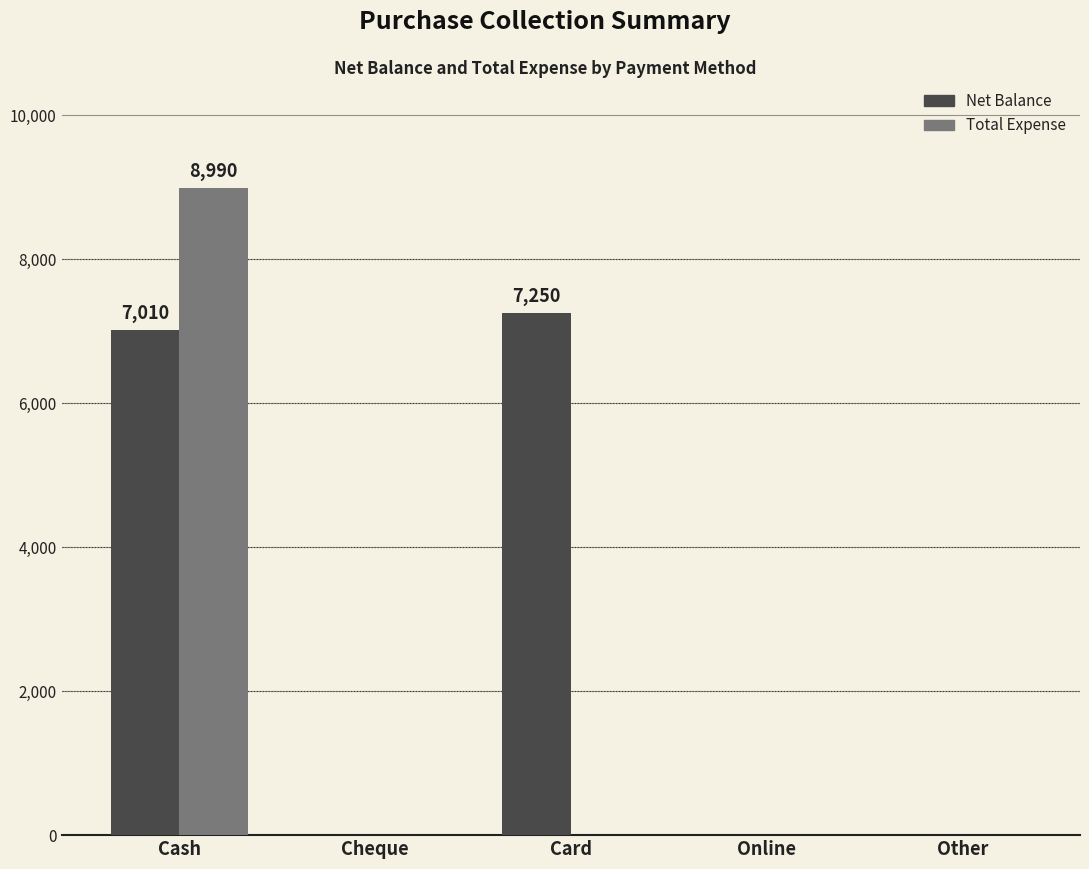

Reading right to left, list all the values displayed in this chart.

Net Balance: 0	0	7250	0	7010
Total Expense: 0	0	0	0	8990